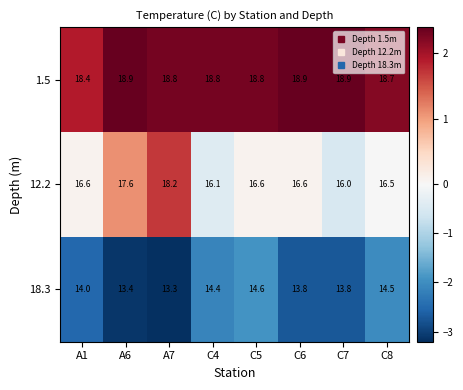

Reading right to left, list all the values displayed in this chart.

1.5: 18.7	18.9	18.9	18.8	18.8	18.8	18.9	18.4
12.2: 16.5	16.0	16.6	16.6	16.1	18.2	17.6	16.6
18.3: 14.5	13.8	13.8	14.6	14.4	13.3	13.4	14.0